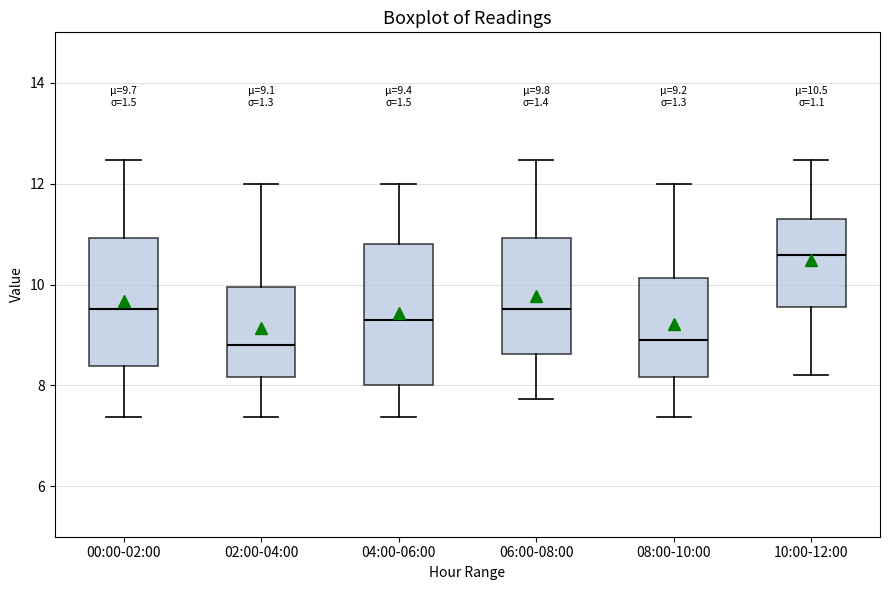

Which box's median line is the highest?

10:00-12:00